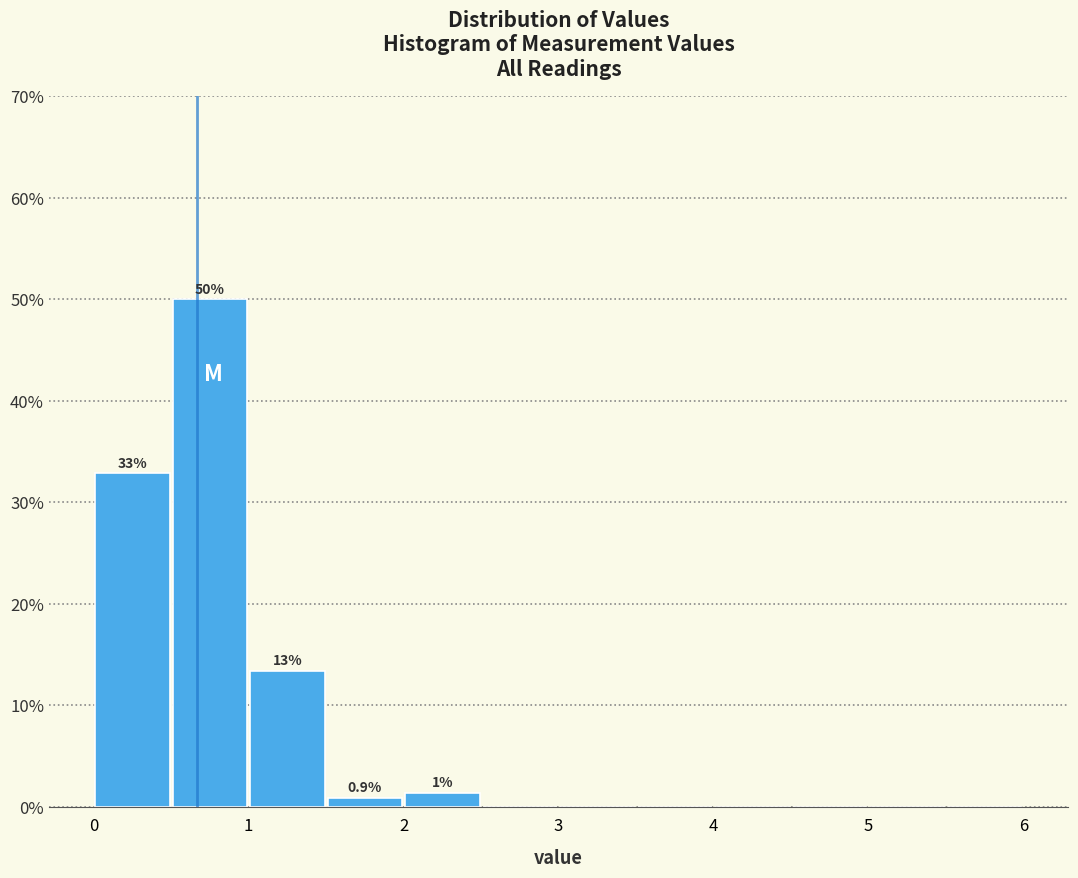

Which range on the x-axis has the tallest bar?

0.5 to 1.0